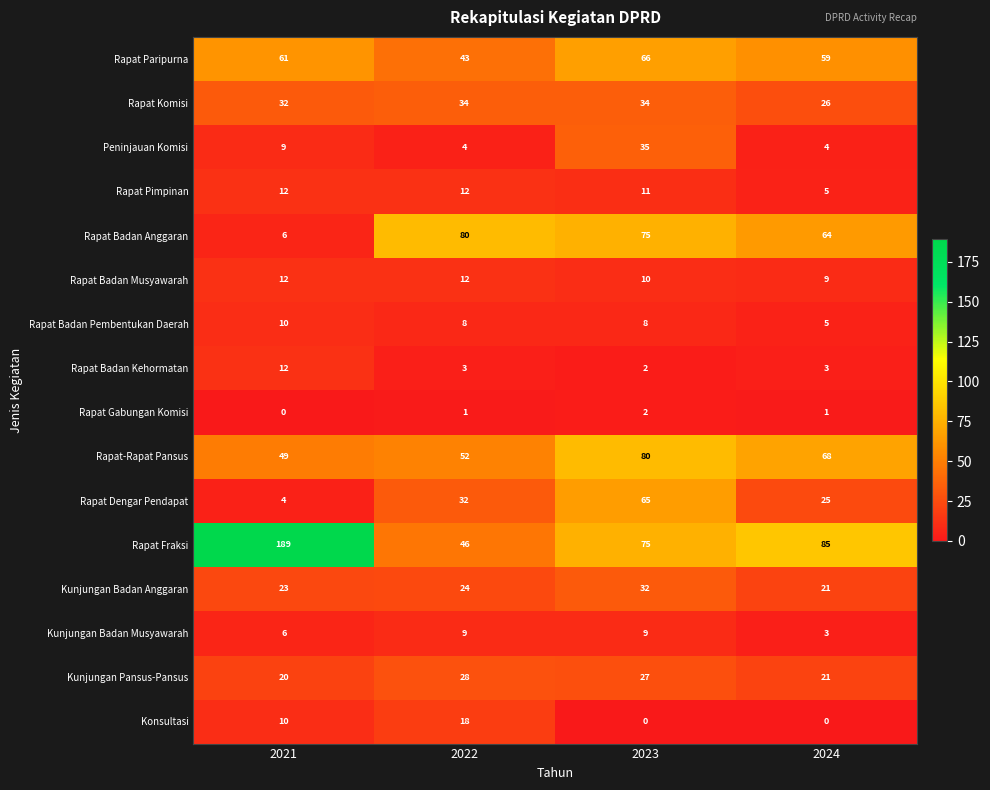

Count the number of data series in this chart.

16